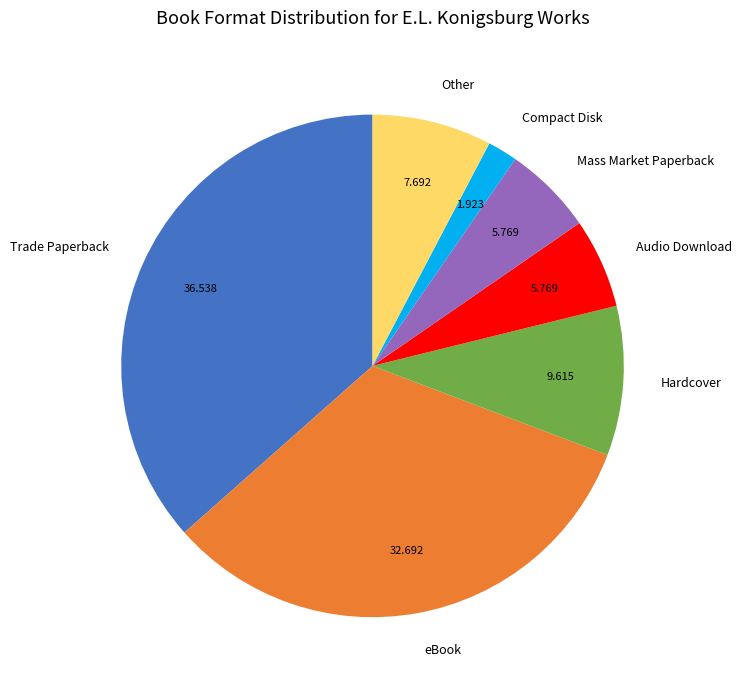

Is it true that Mass Market Paperback is 20% of the pie?

False